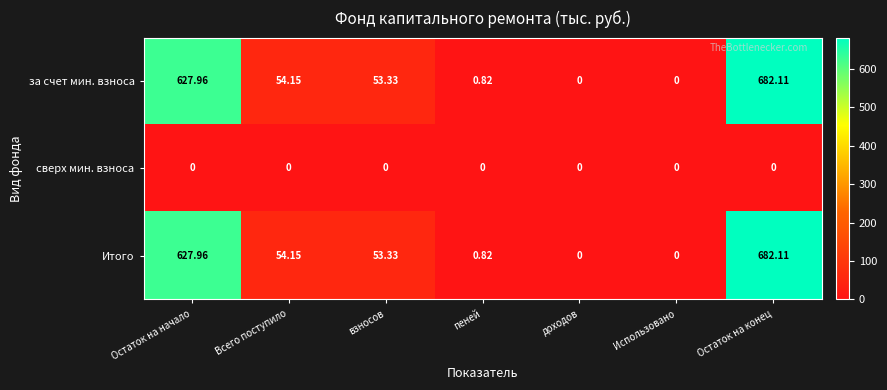

What is the total value across all series at Остаток на начало?

1255.9